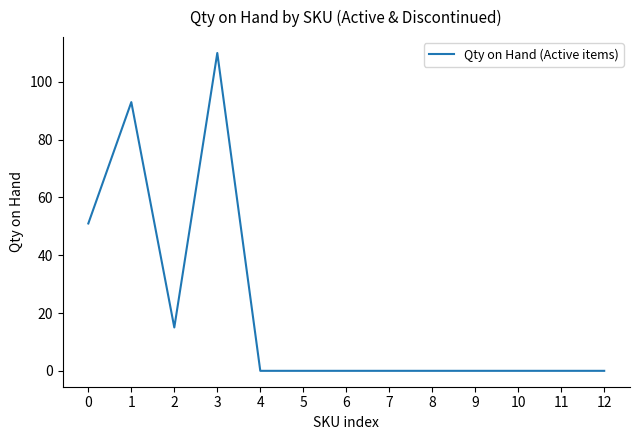

Reading left to right, what are all the values shown in this chart?

0=51	1=93	2=15	3=110	4=0	5=0	6=0	7=0	8=0	9=0	10=0	11=0	12=0